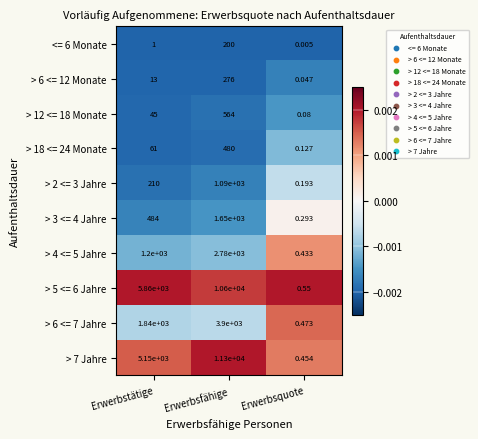

Where is > 5 <= 6 Jahre nearest to the value 5300?

Erwerbstätige